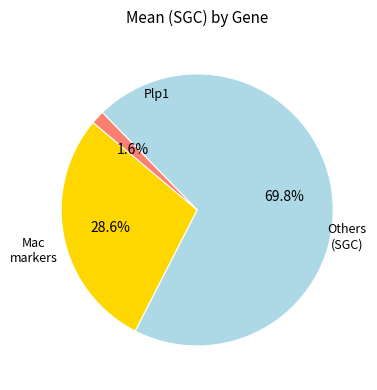

Does any single category account for the majority?

Yes